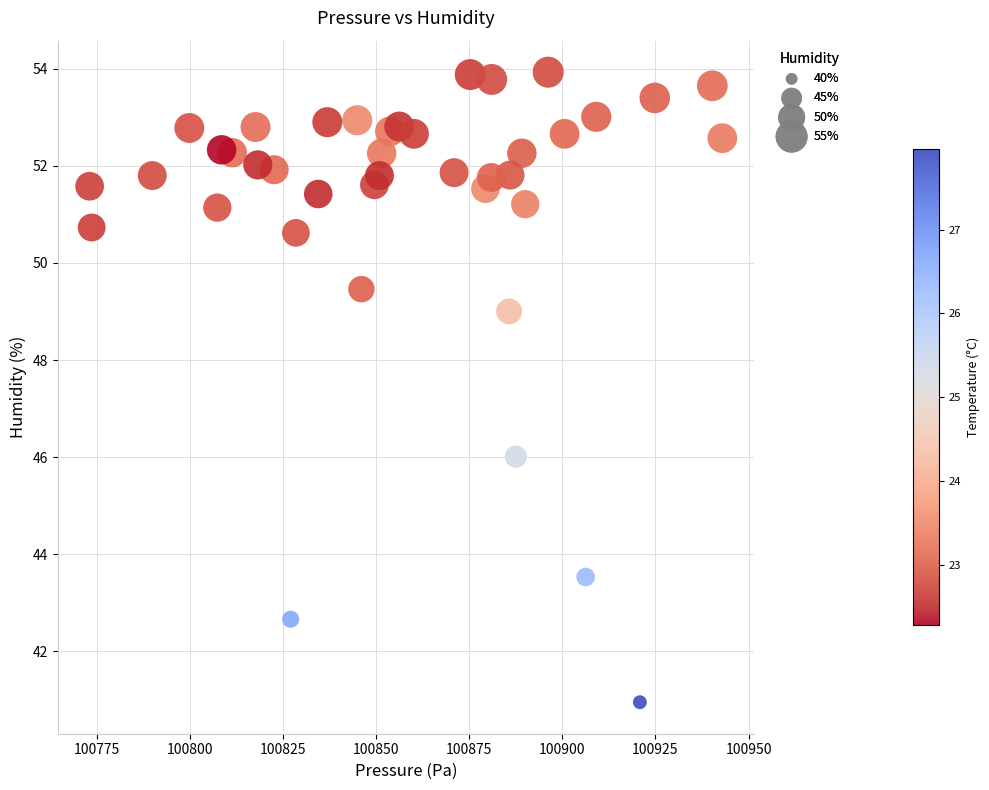

What is the range of X values (max minus min)?

169.8